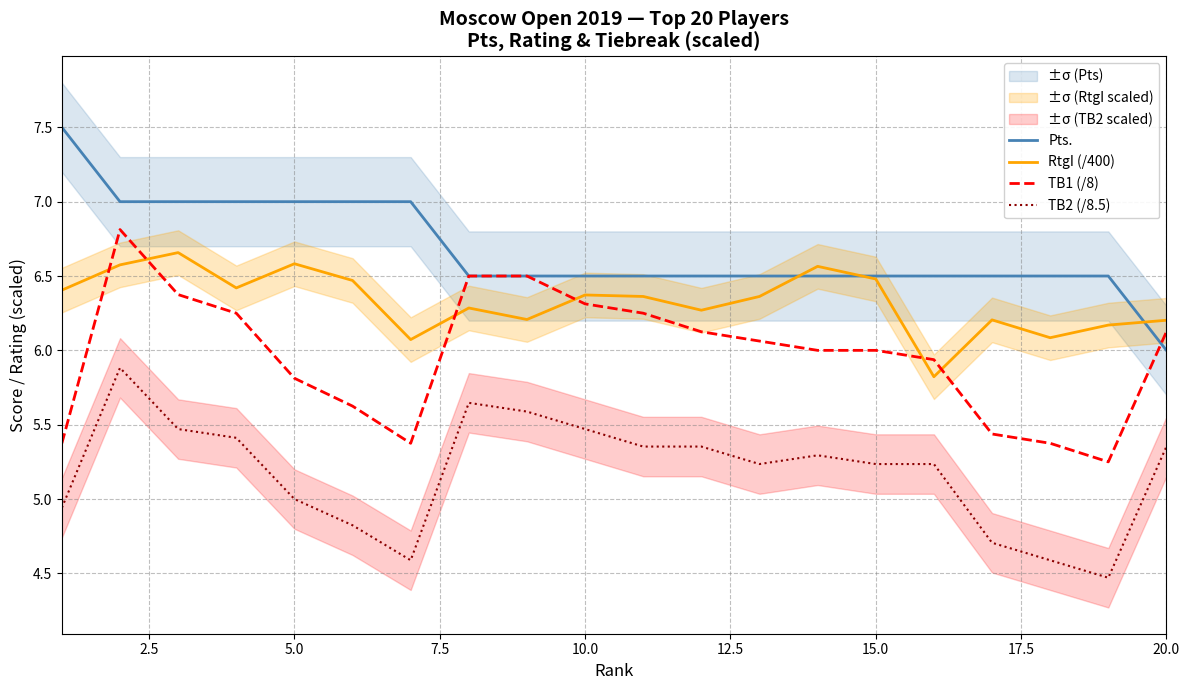

True or false: TB1 (/8) and TB2 (/8.5) intersect in this chart.

False